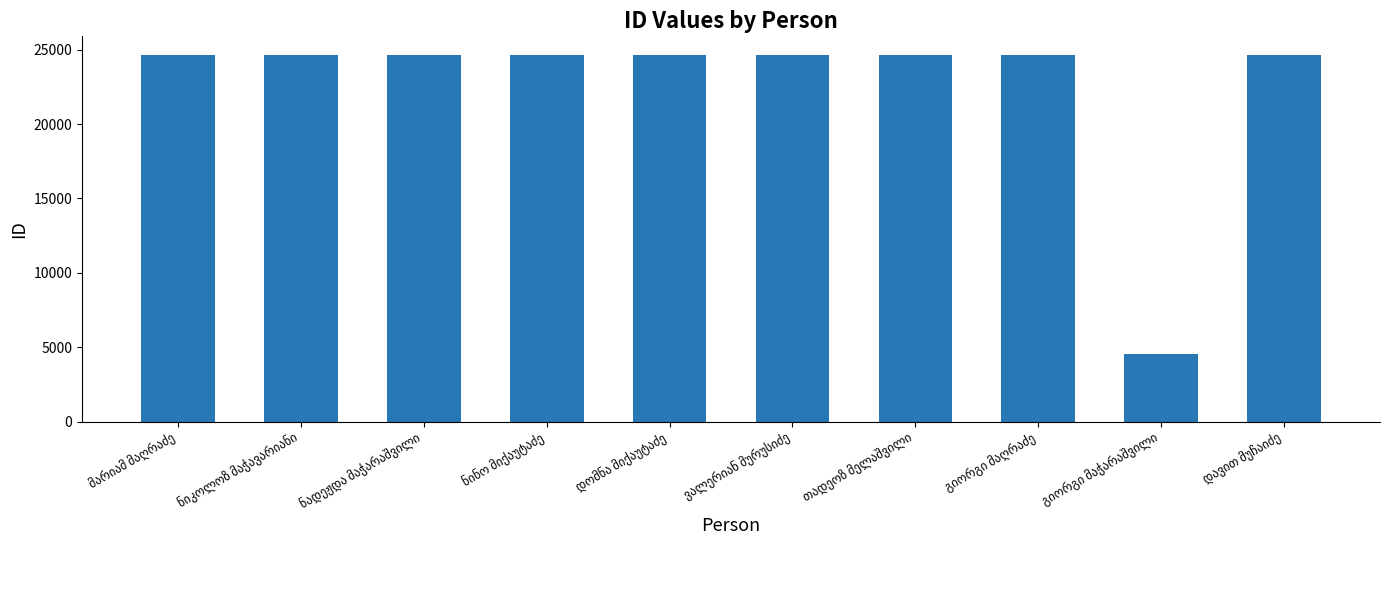

What is the difference between the second highest and minimum values?

20149